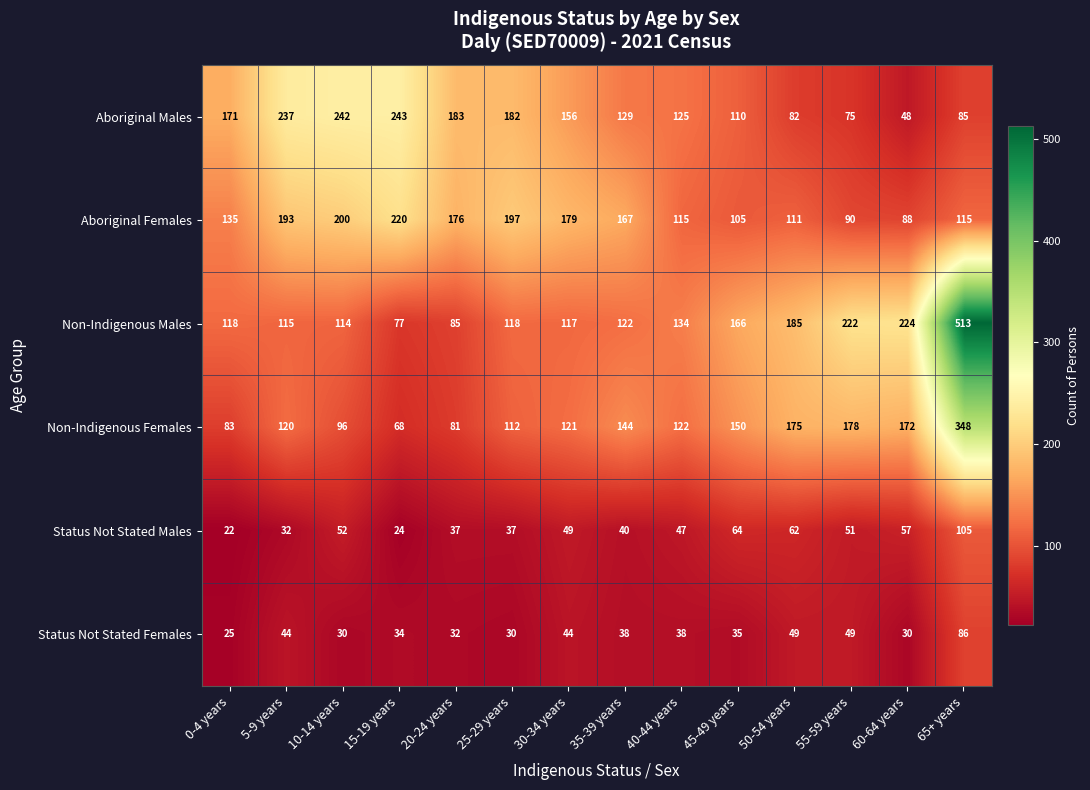

The value of Aboriginal Females at 0-4 years is 135. True or false?

True